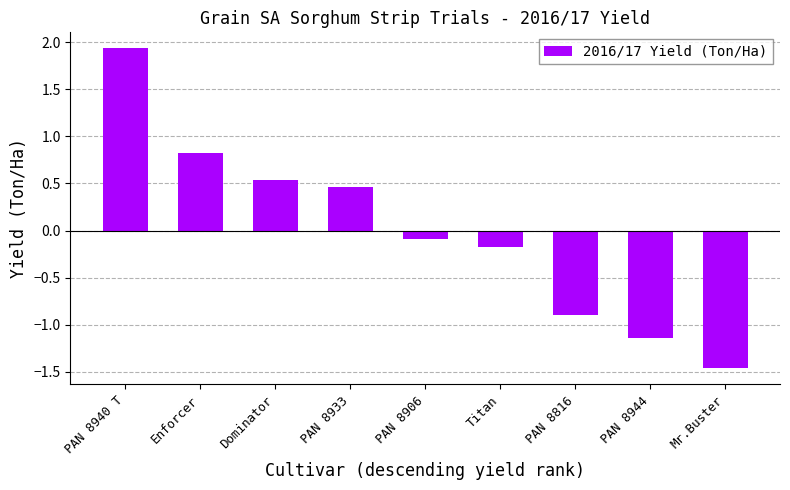

Is it true that the value at PAN 8816 is -0.6?

False